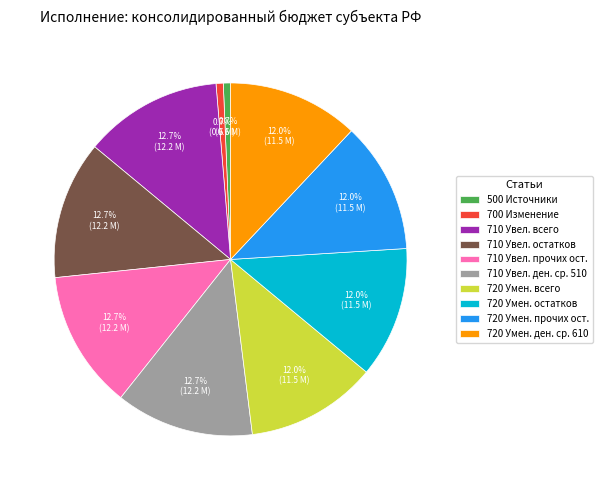

Is there any slice that represents more than half of the pie?

No